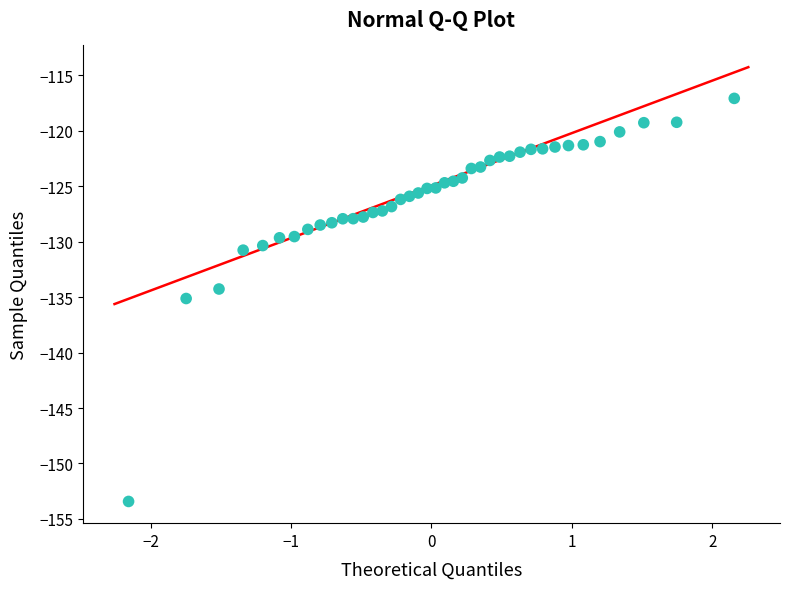

What is the range of X values (max minus min)?

4.3